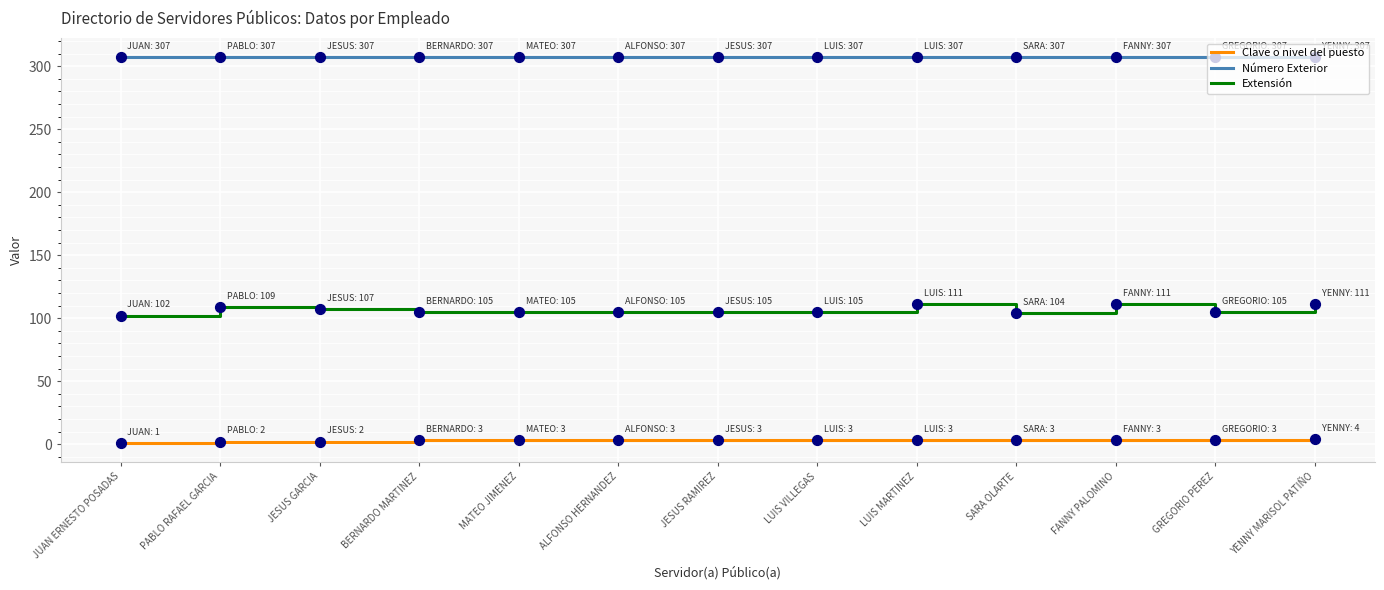

Is the value of Extensión at MATEO JIMENEZ greater than the value of Clave o nivel del puesto at PABLO RAFAEL GARCIA?

Yes